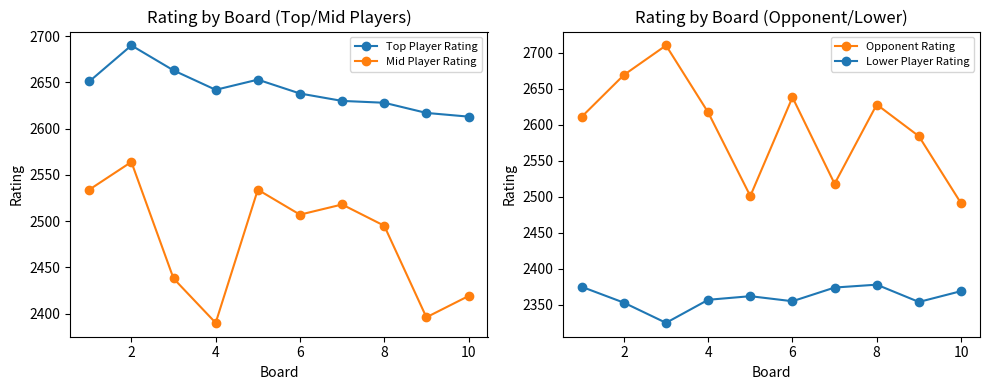

How many interior local peaks does the Opponent Rating series have?

3